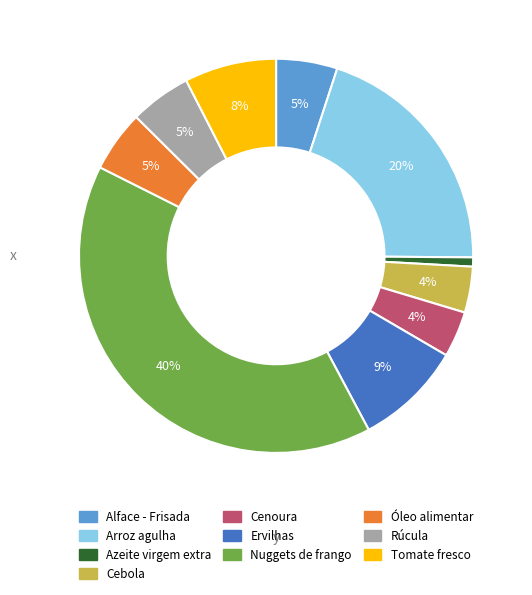

To the nearest percent, what percentage of the pie is Tomate fresco?

8%